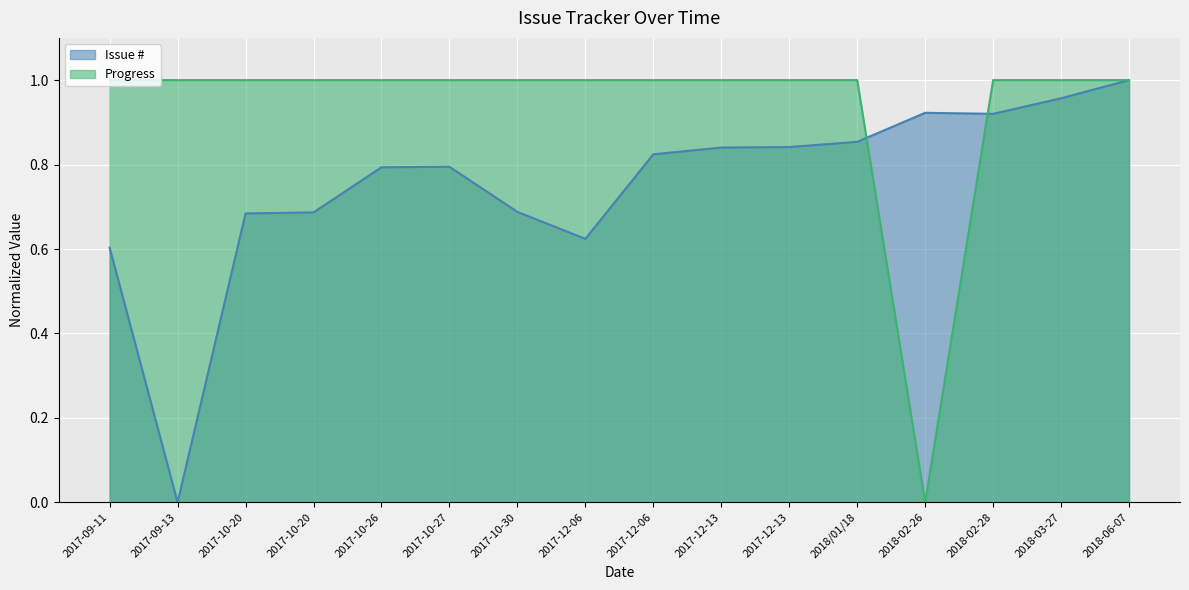

Which category has the lowest value in the Issue # series?

2017-09-13